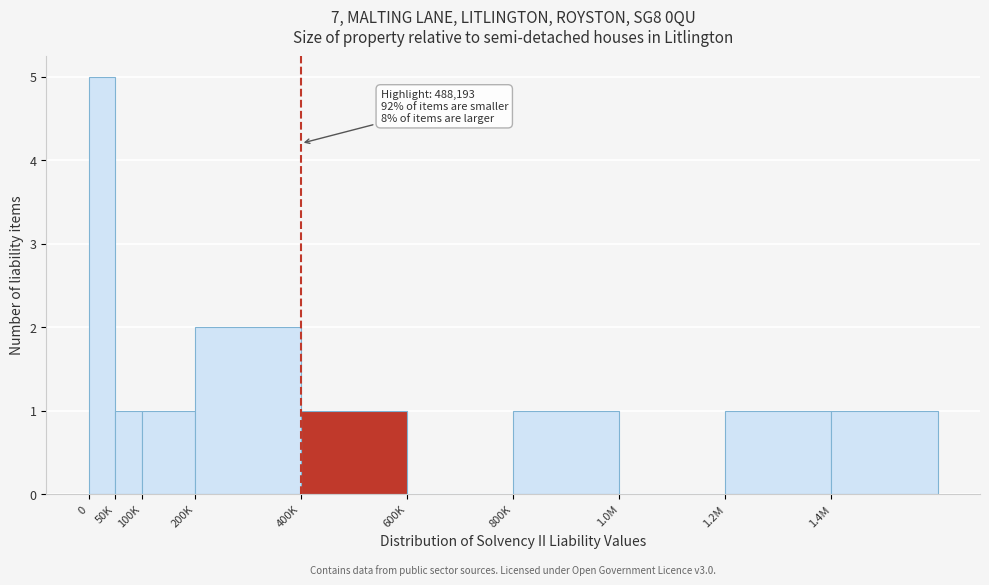

Reading right to left, extract all data points from this chart.

1.4M=1	1.2M=1	1.0M=0	800K=1	600K=0	400K=1	200K=2	100K=1	50K=1	0=5